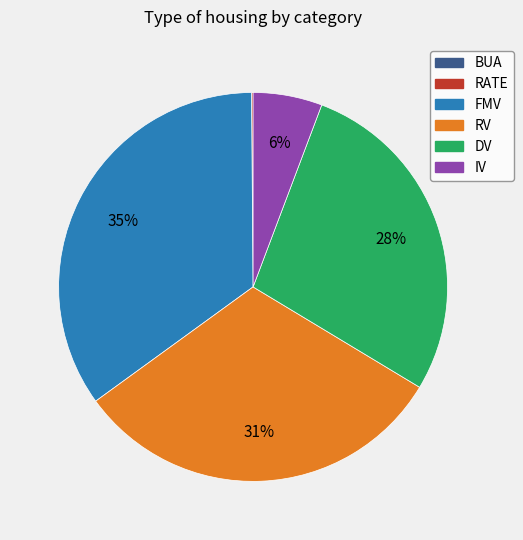

Is there a majority slice in this chart?

No